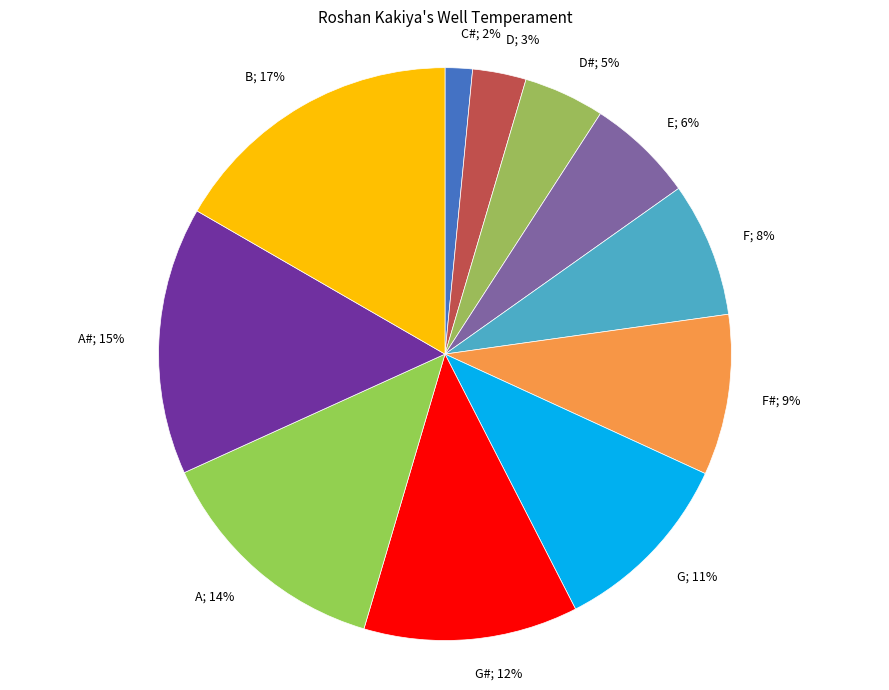

How many segments does this pie chart have?

11